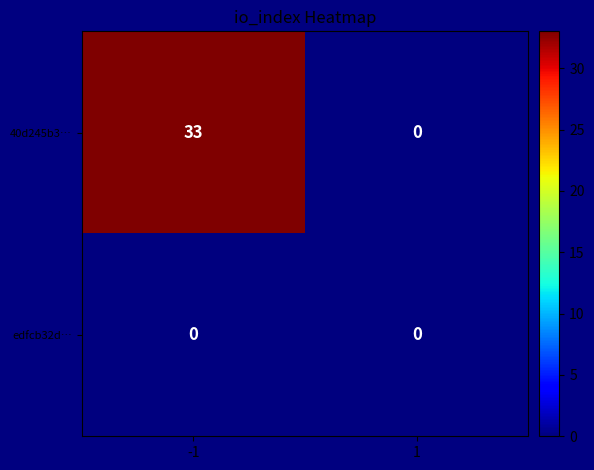

Is the value of 40d245b3… at -1 greater than the value of edfcb32d… at 1?

Yes